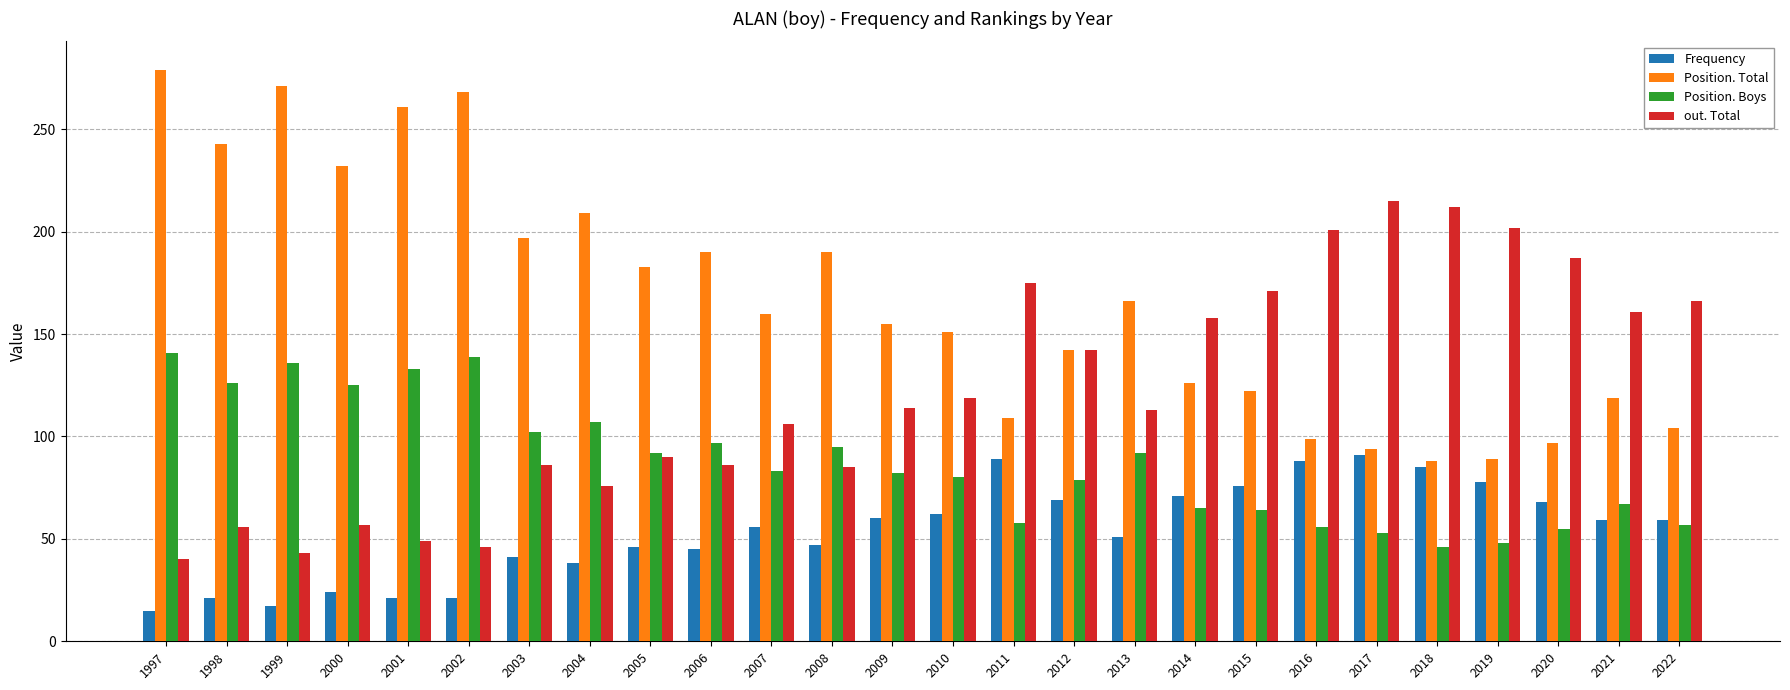

What is the difference between the maximum and minimum values in the Position. Total series?

191